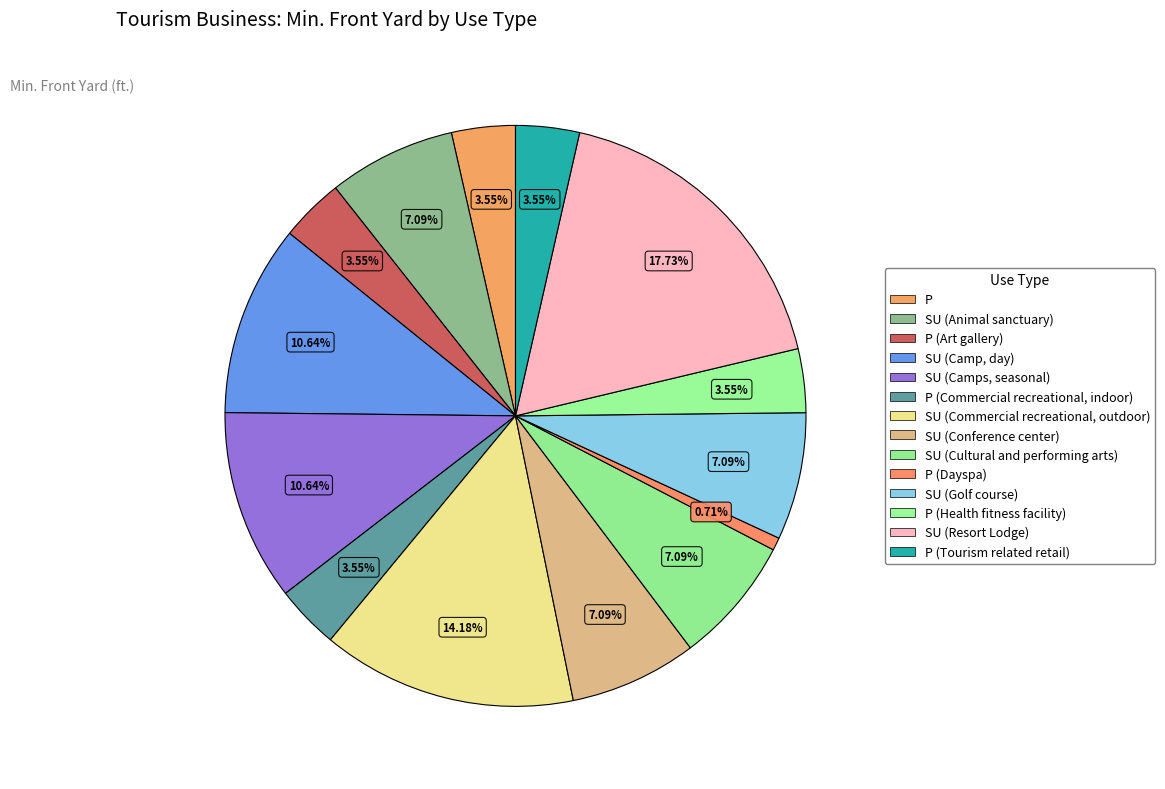

Count the number of slices in the pie.

14